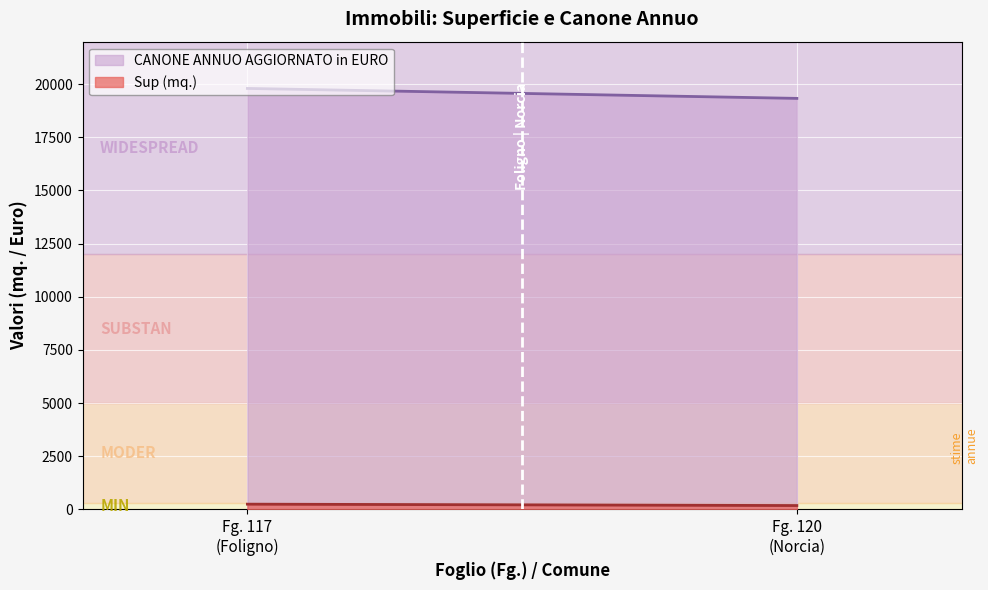

What is the value of the Sup (mq.) point at the 2nd from the left?

179